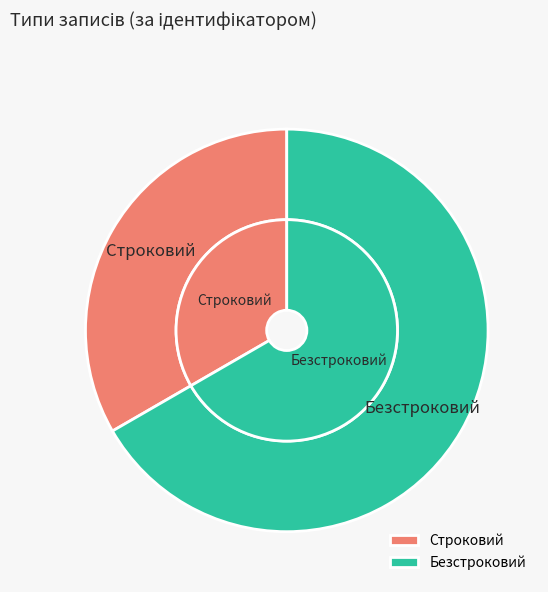

Between Строковий and Безстроковий, which is larger?

Безстроковий